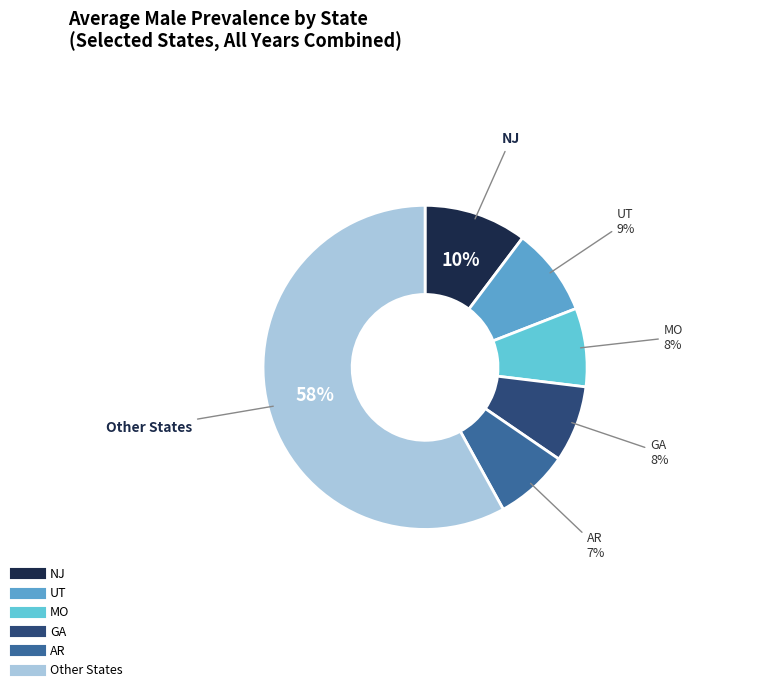

Is there a majority slice in this chart?

Yes